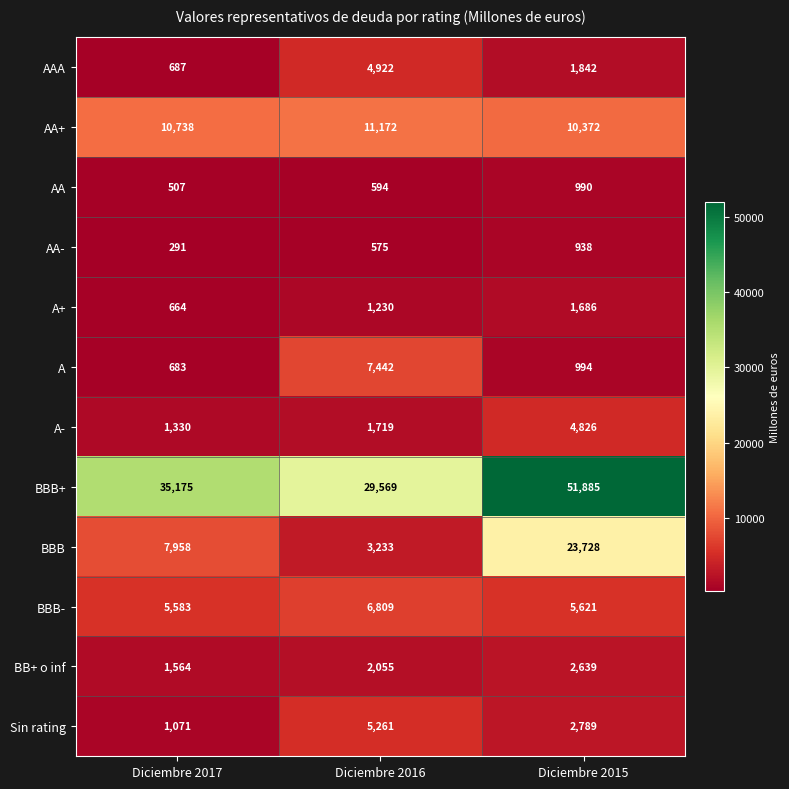

What is the maximum value shown in the chart?

51885